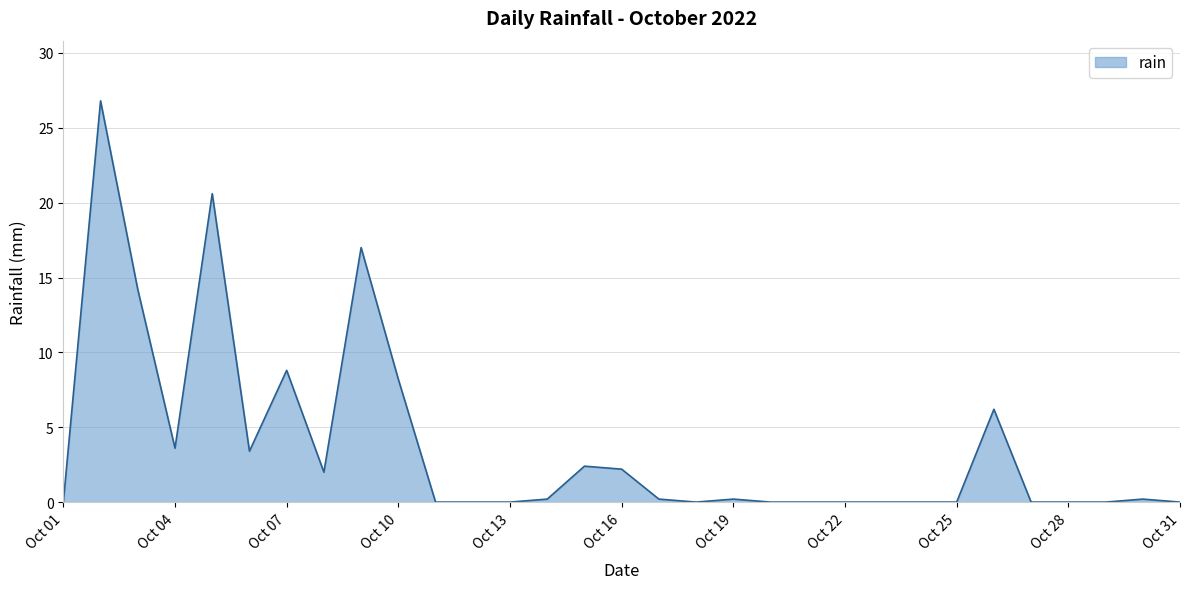

What is the difference between the maximum and minimum values?

26.8